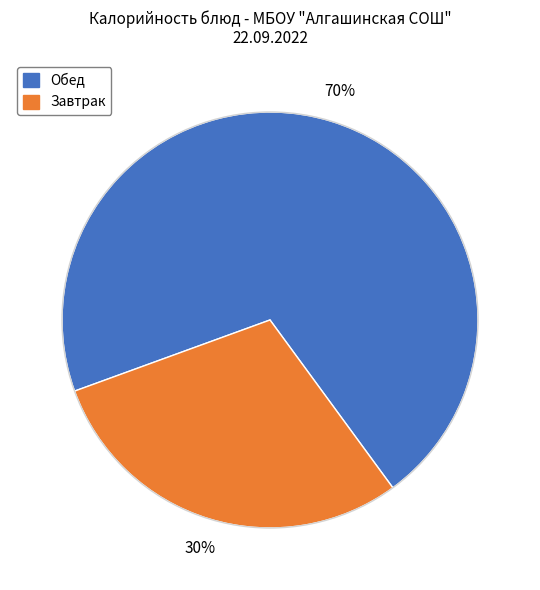

Does any single category account for the majority?

Yes